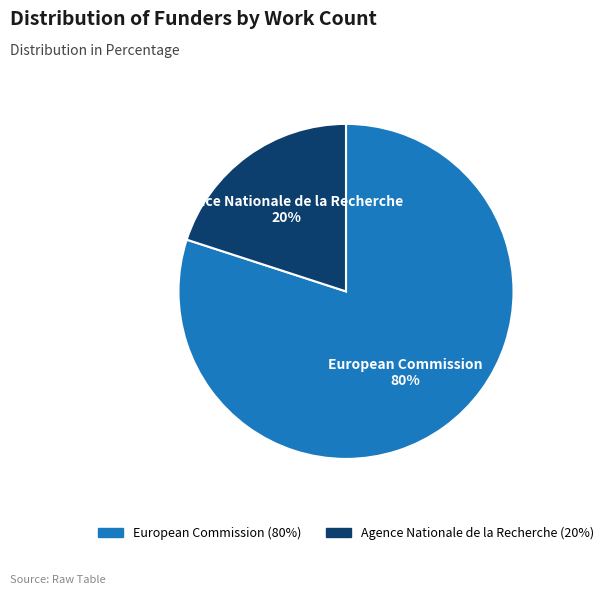

Count the number of slices in the pie.

2